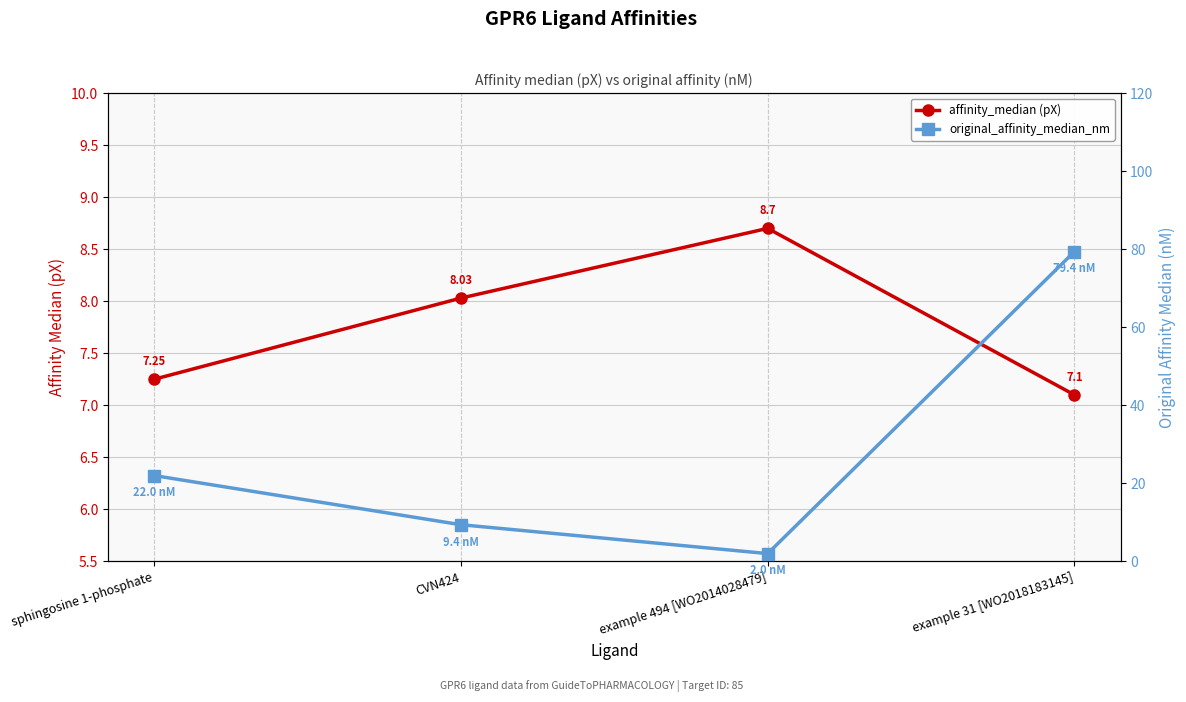

Which series changed the most between sphingosine 1-phosphate and example 31 [WO2018183145]?

original_affinity_median_nm